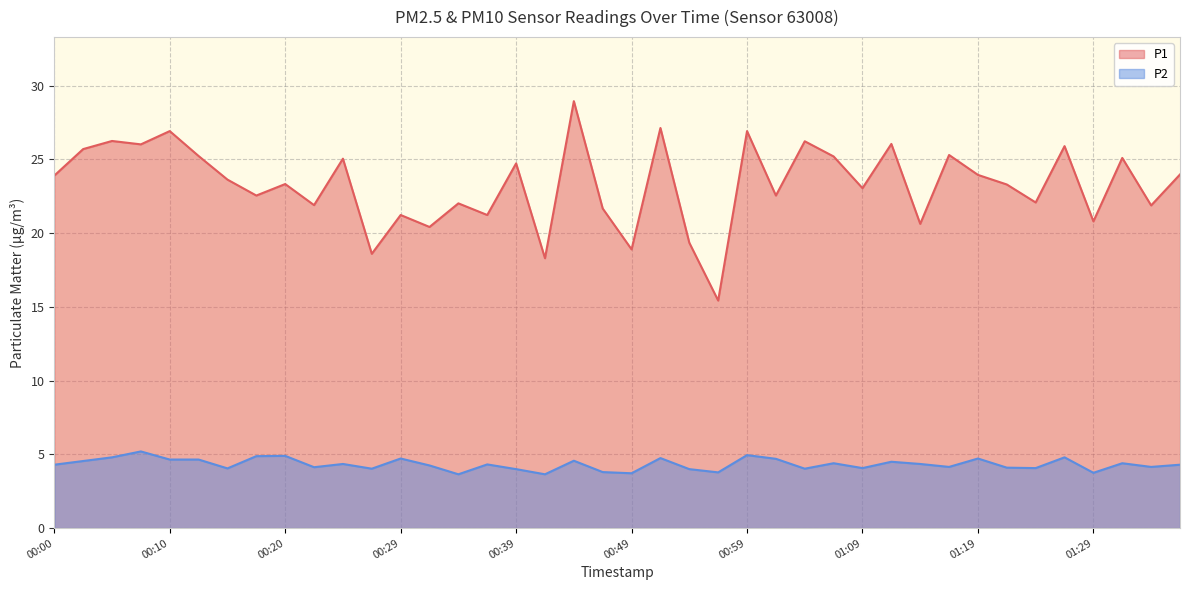

True or false: P1 and P2 cross at least once.

False